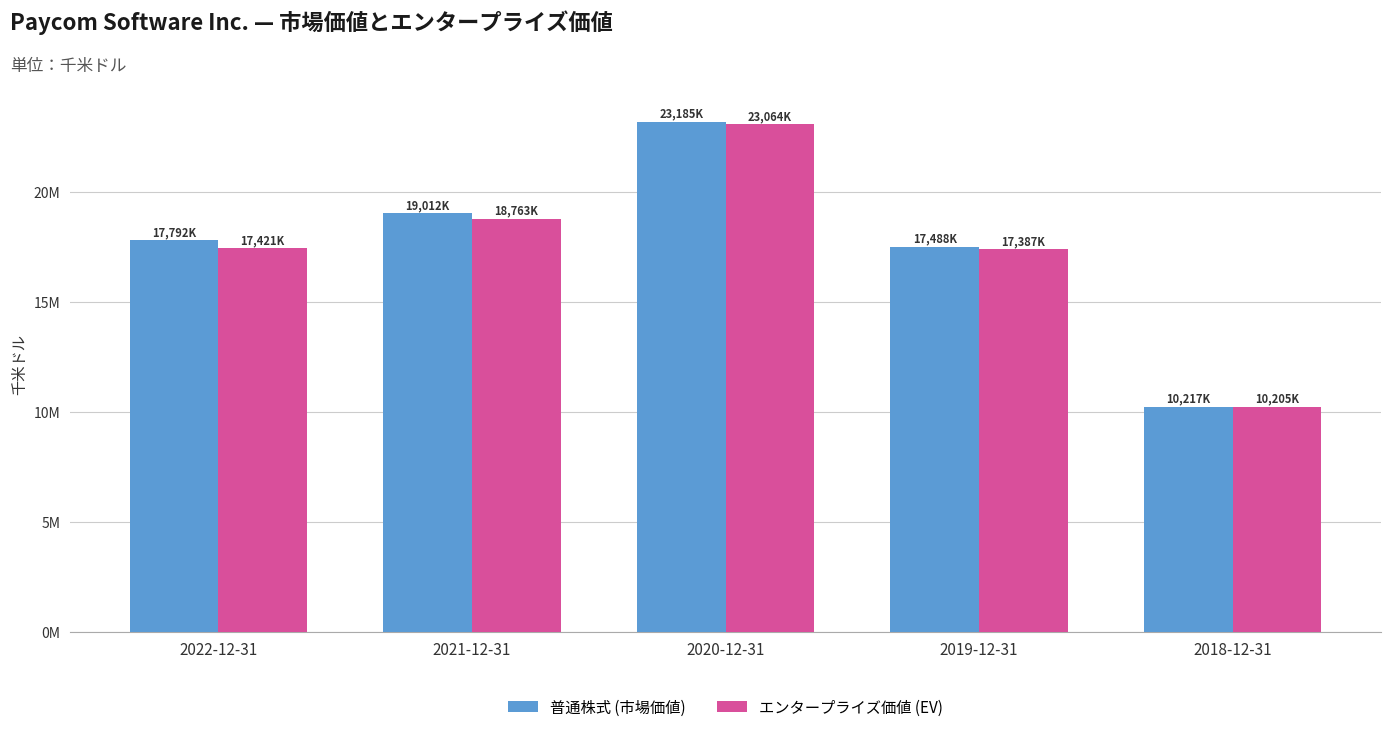

True or false: 普通株式 (市場価値) has a value of 27985280 at 2019-12-31.

False